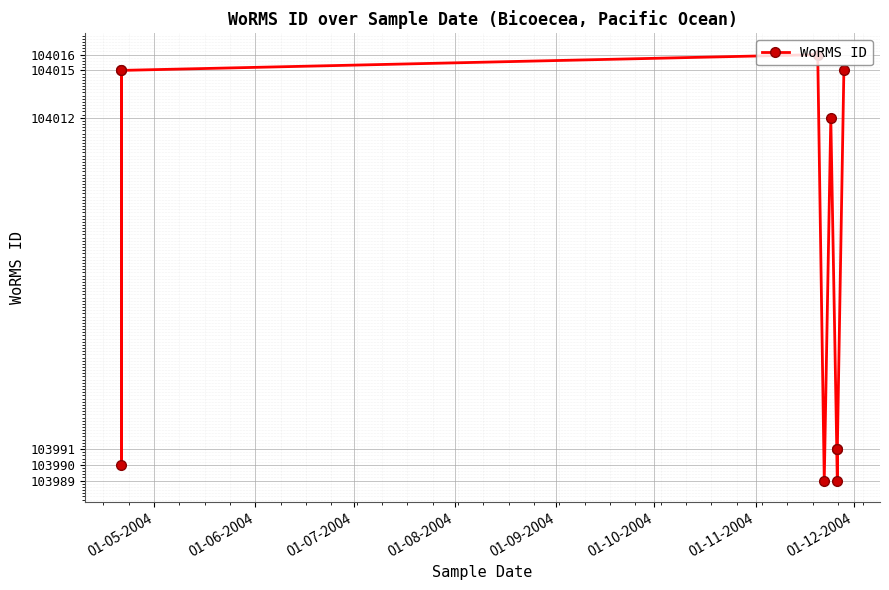

At which label does the data first exceed 104012?

01-05-2004